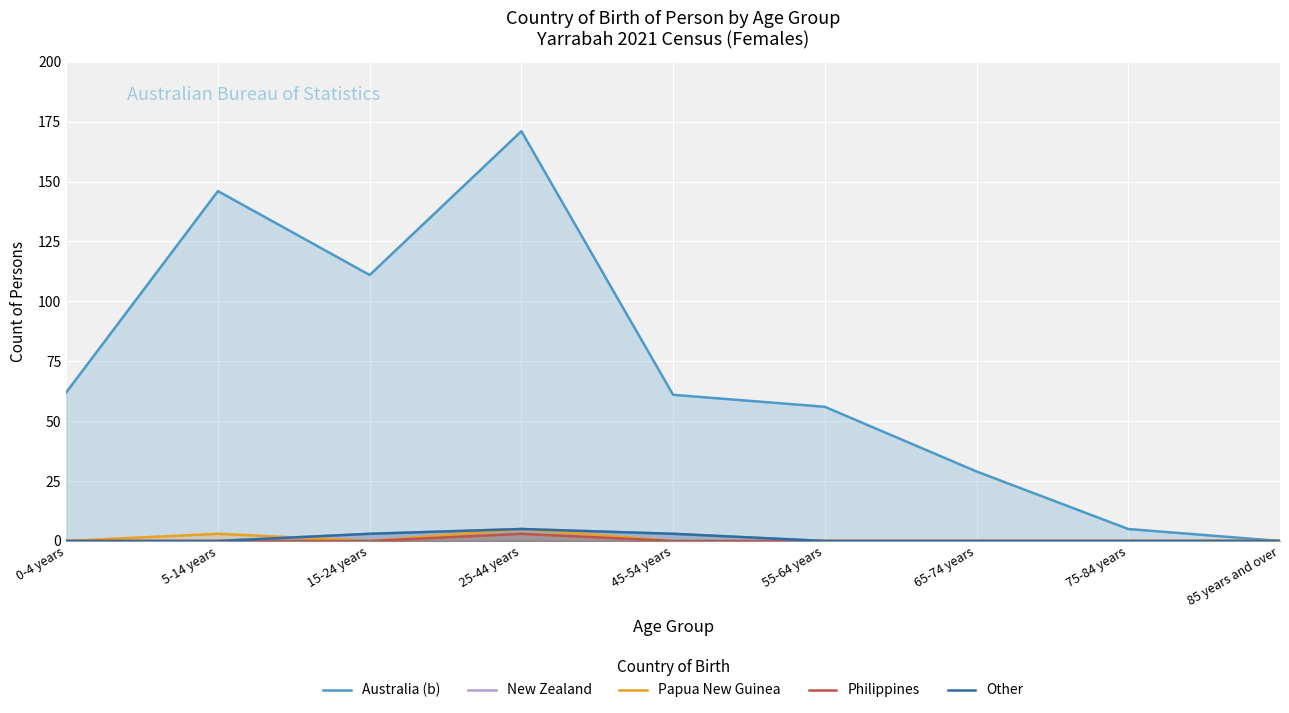

Which series changed the most between 5-14 years and 65-74 years?

Australia (b)